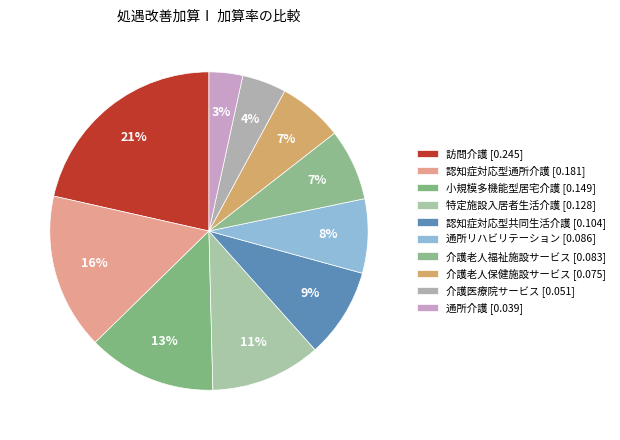

Is the sum of 介護老人保健施設サービス and 介護老人福祉施設サービス greater than half?

No